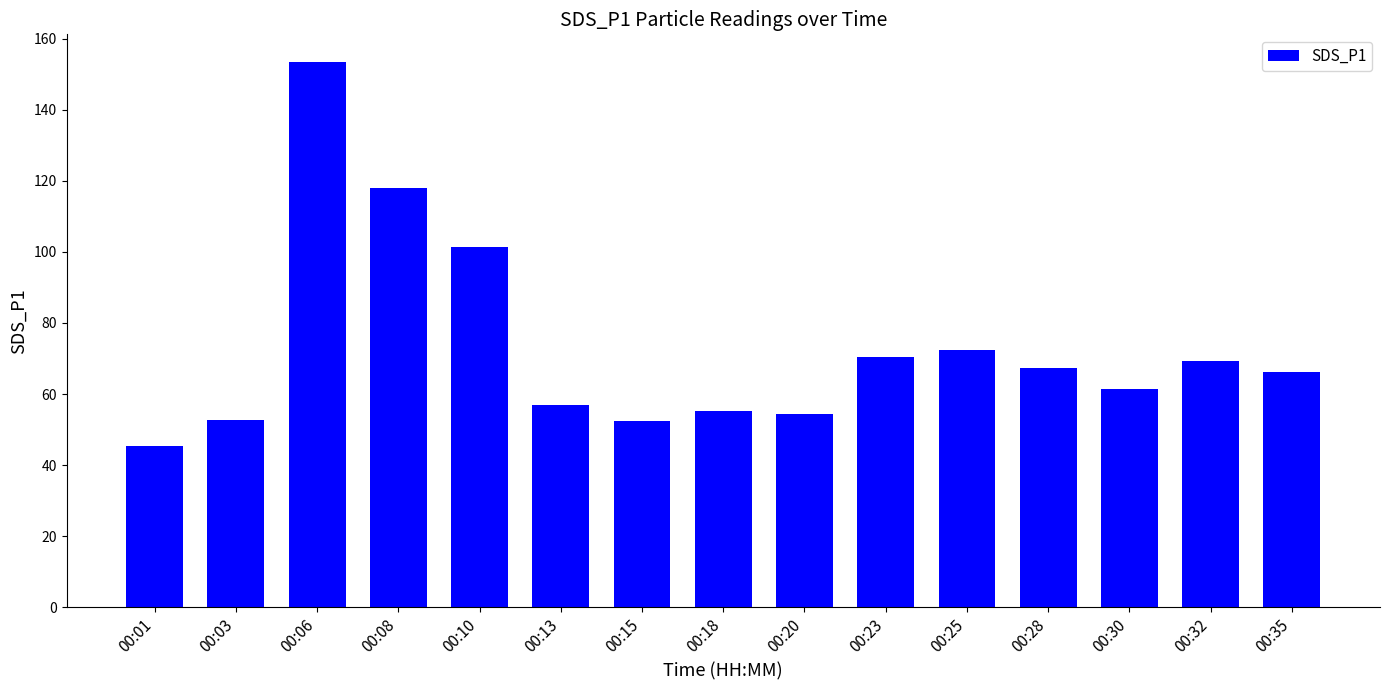

The value at 00:03 is 52.8. True or false?

True